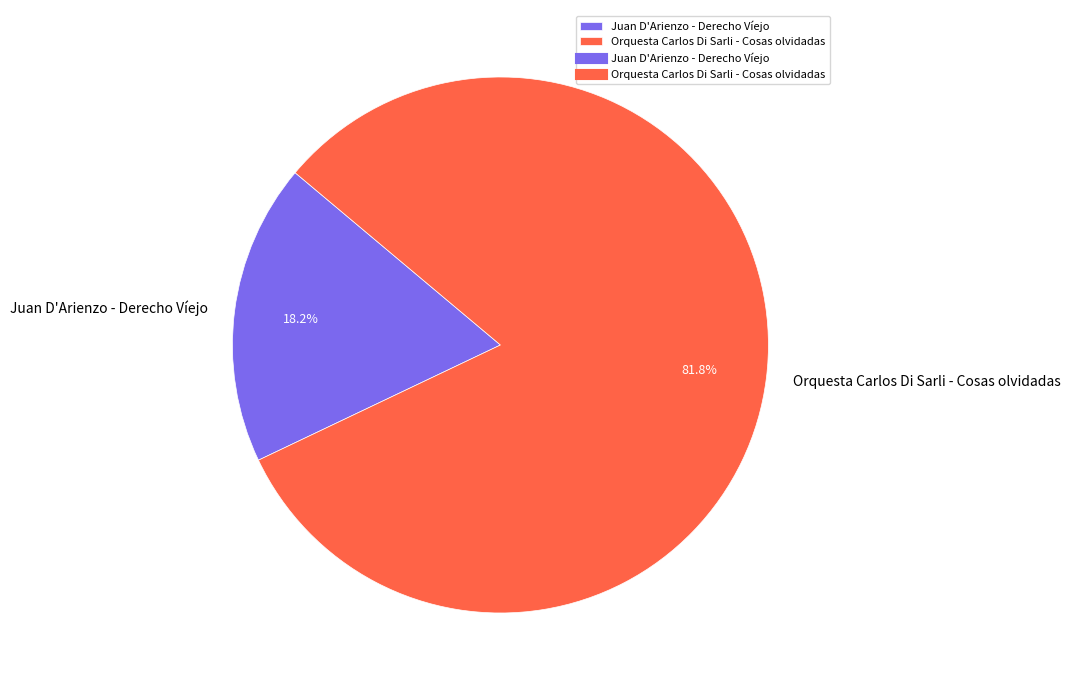

How many segments does this pie chart have?

2